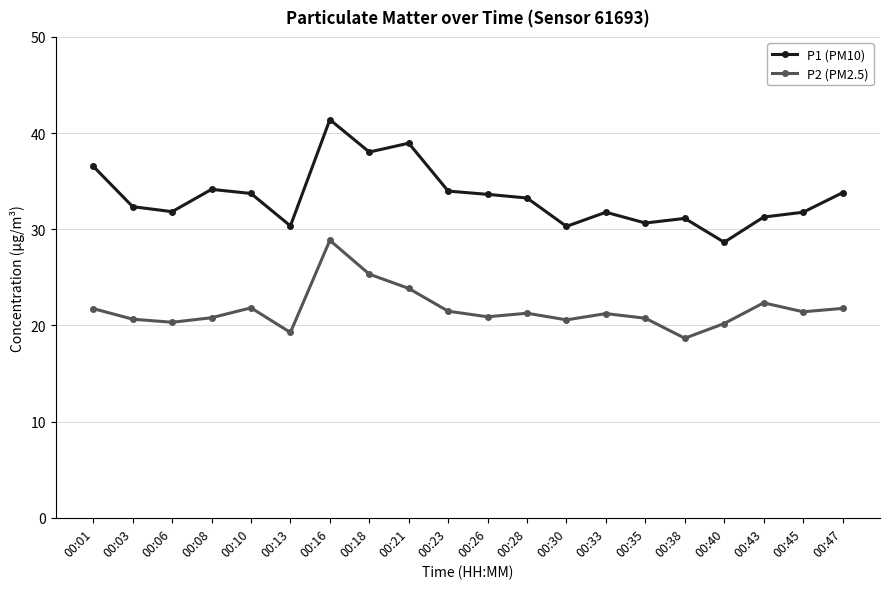

Which series has the largest total across all categories?

P1 (PM10)